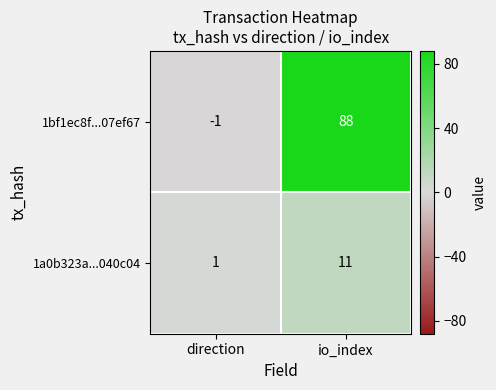

Which category has the highest value across all series?

io_index